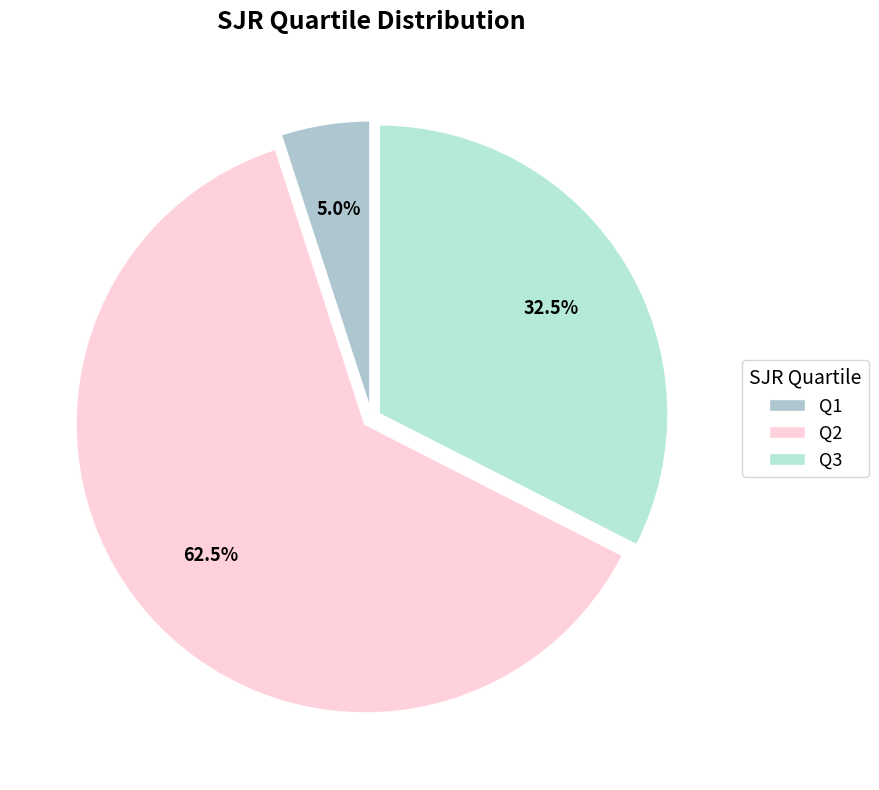

Rank the categories by value from highest to lowest.

Q2, Q3, Q1